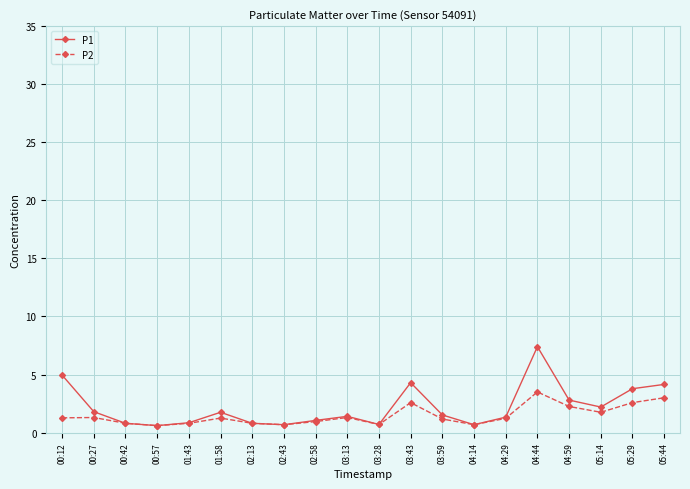

List the series in order of their peak value, lowest first.

P2, P1